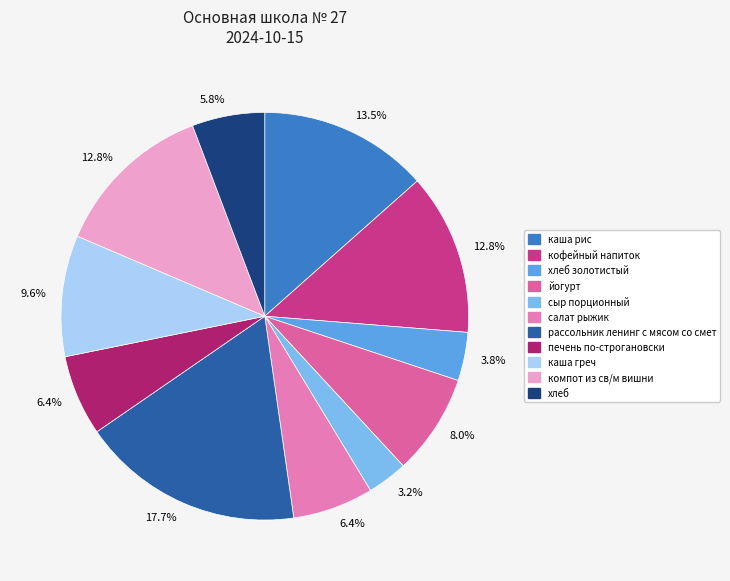

To the nearest percent, what portion does сыр порционный represent?

3%